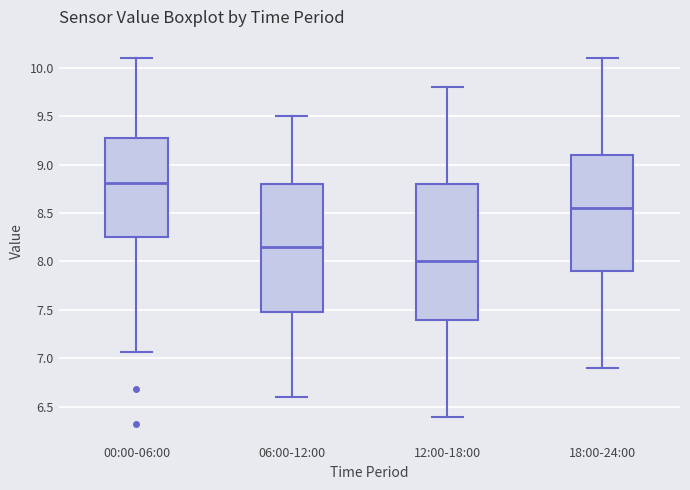

Reading left to right, transcribe this box plot: for each box, give where its median line is, the range the box spans, and where its two whiskers end, as read against the y-axis. The values are not printed on the chart, so give them approximately, as read against the axis.

00:00-06:00: median 8.80, box 8.25 to 9.30, whiskers 7.05 to 10.10
06:00-12:00: median 8.15, box 7.50 to 8.80, whiskers 6.60 to 9.50
12:00-18:00: median 8.00, box 7.40 to 8.80, whiskers 6.40 to 9.80
18:00-24:00: median 8.55, box 7.90 to 9.10, whiskers 6.90 to 10.10